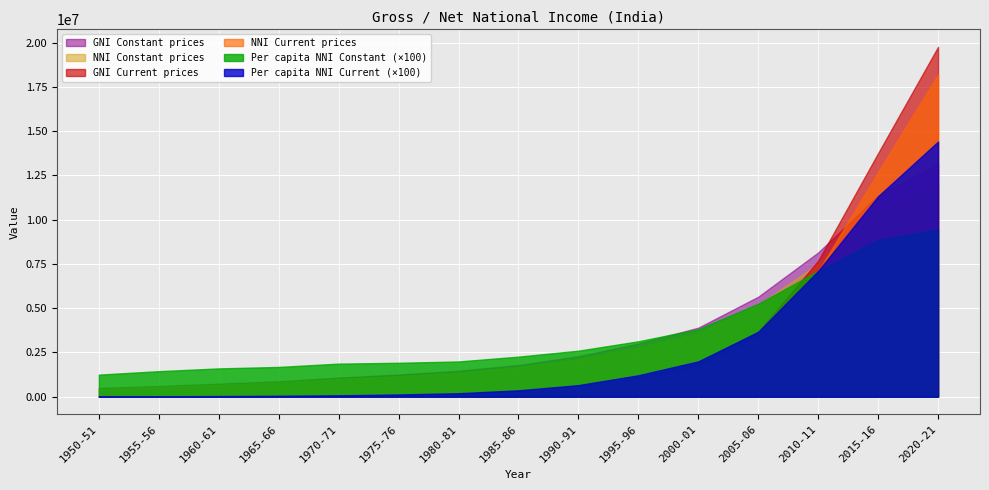

What is the average value of the NNI Constant prices series?

3429987.9